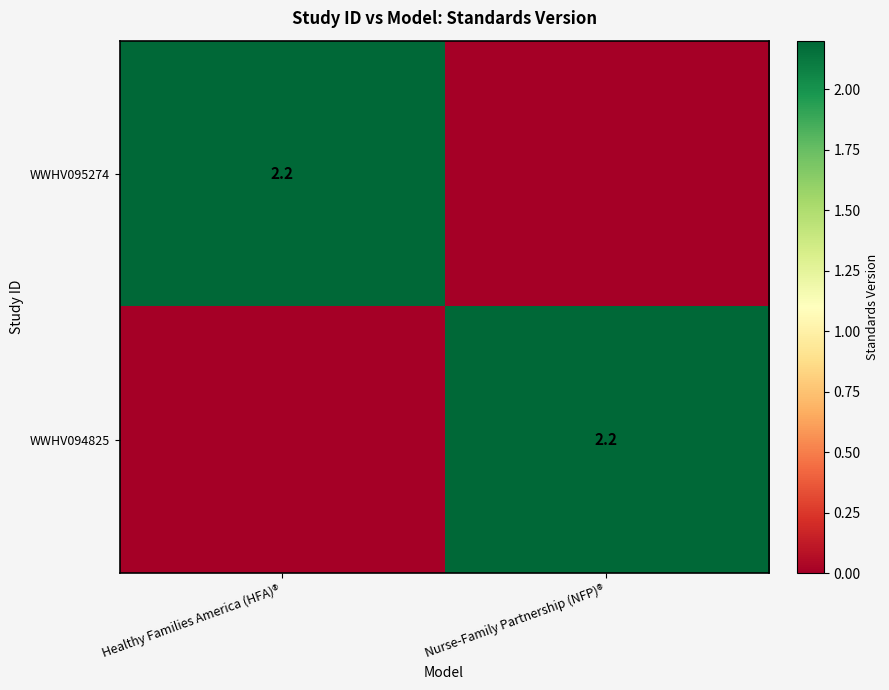

The value of WWHV094825 at Nurse-Family Partnership (NFP)® is 1.3. True or false?

False